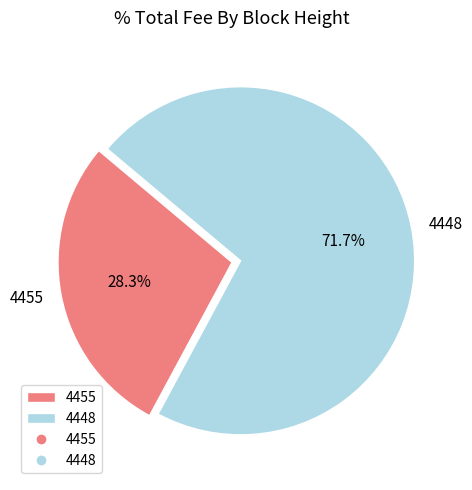

To the nearest percent, what portion does 4455 represent?

28%